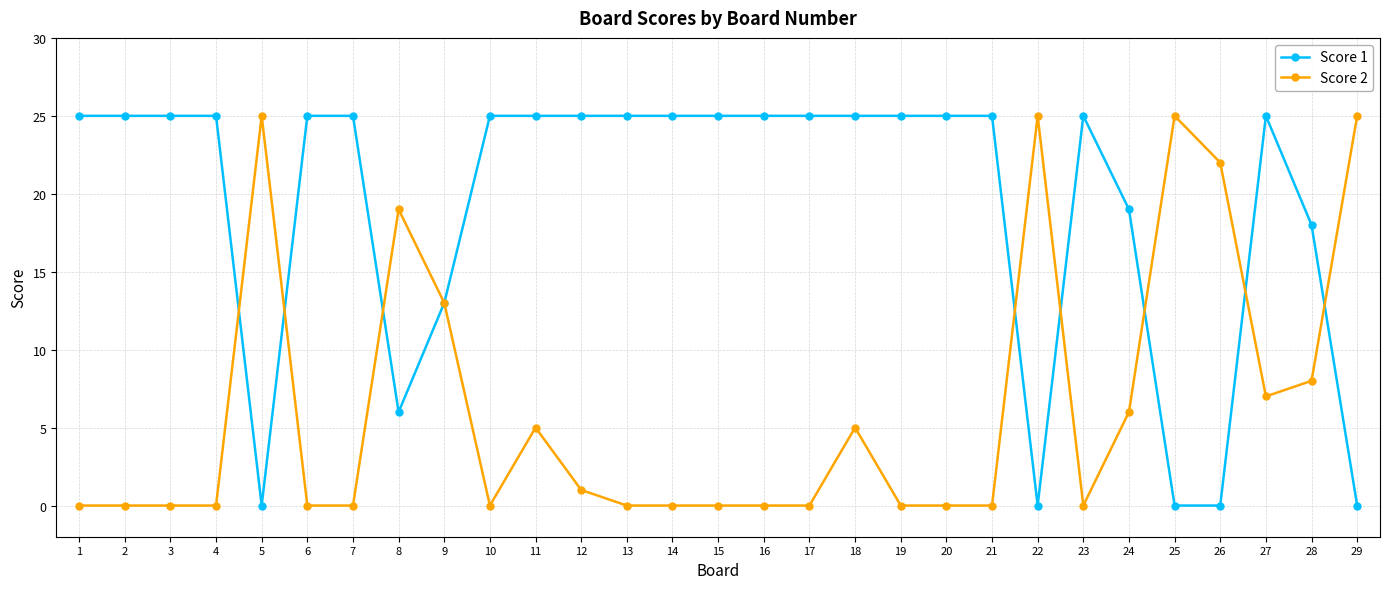

Is this an area chart (filled region under the line)?

No